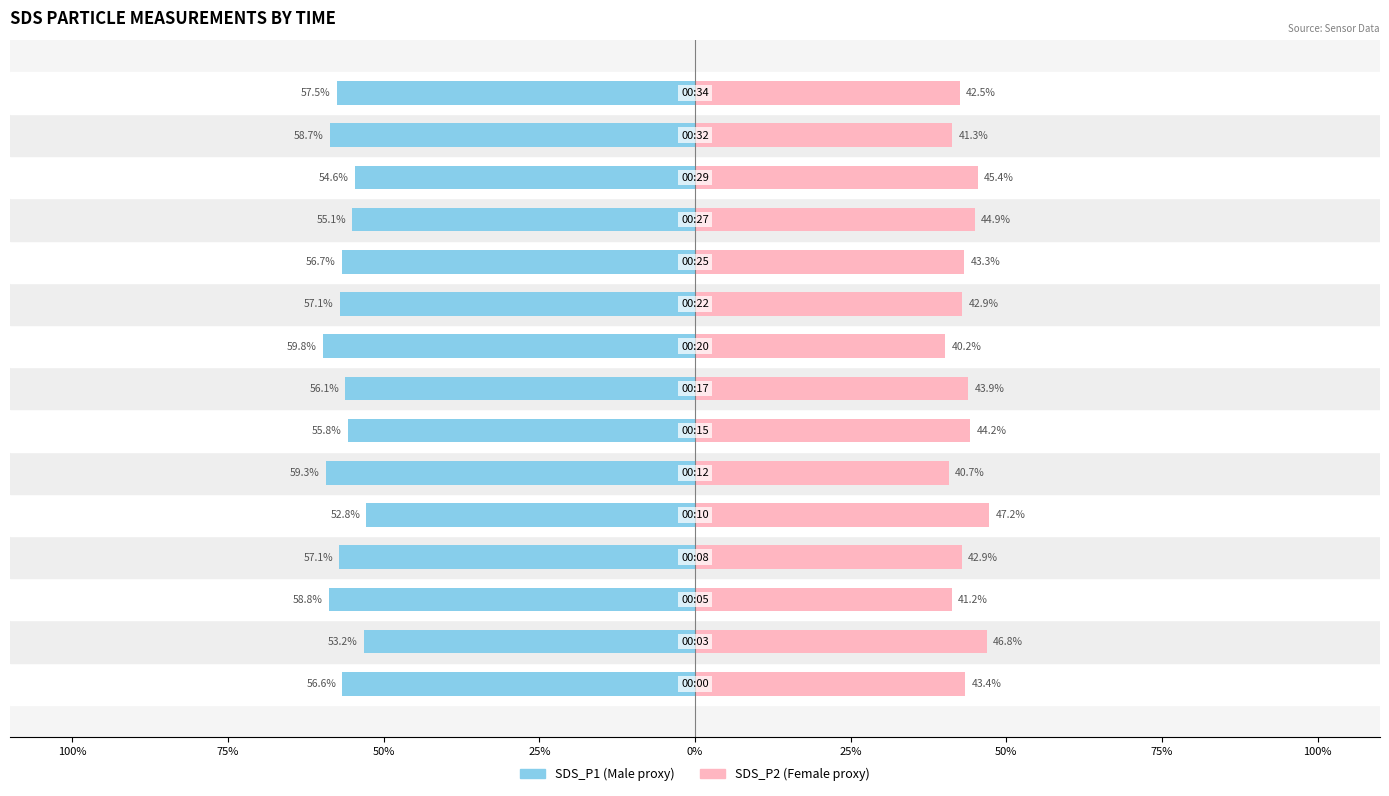

Which series has the widest spread of values?

SDS_P2